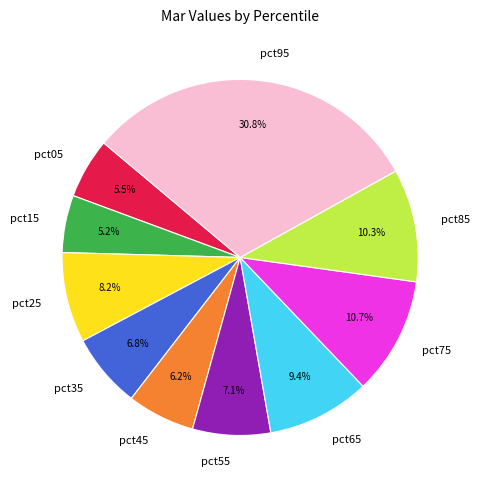

Does pct65 represent more than half of the total?

No